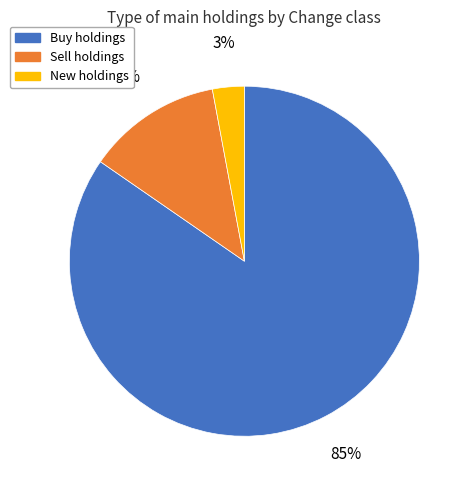

To the nearest percent, what is the average slice percentage?

33%